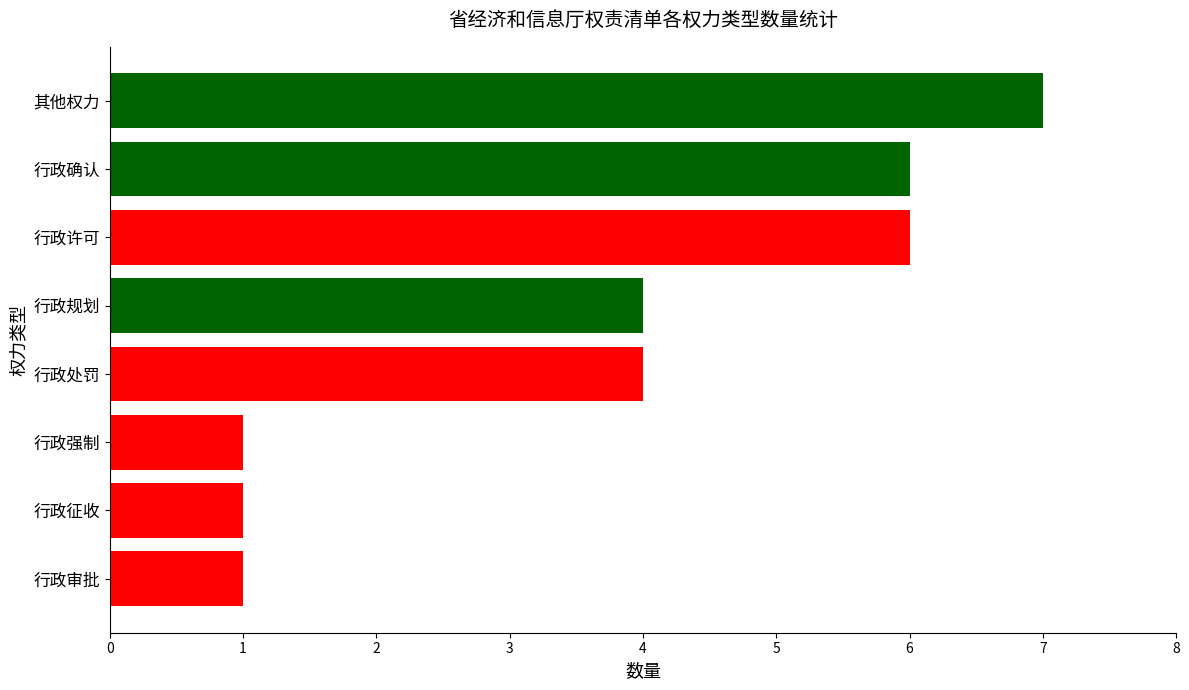

What is the difference between the second highest and second lowest values?

5